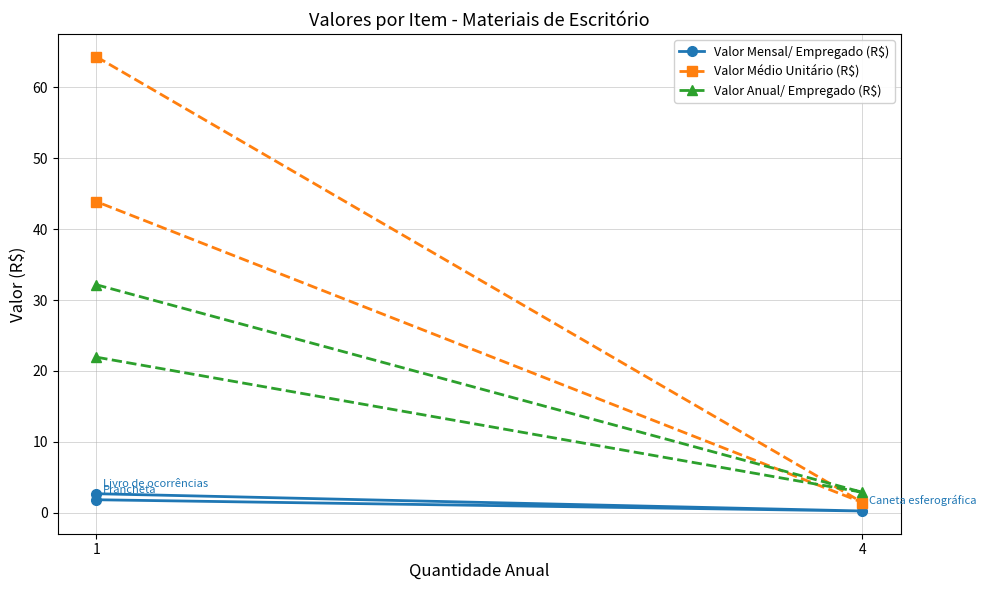

At which category does the chart reach its peak across all series?

1